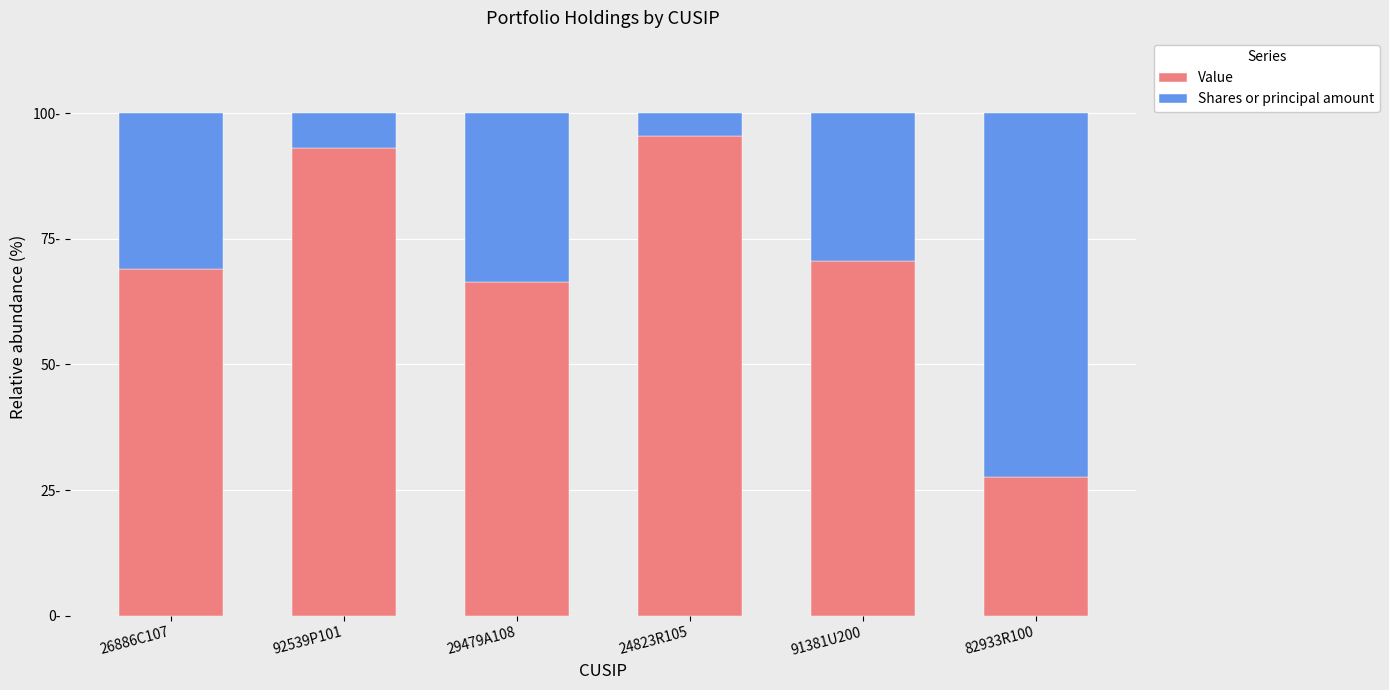

What are all the series names shown in the legend?

Value, Shares or principal amount